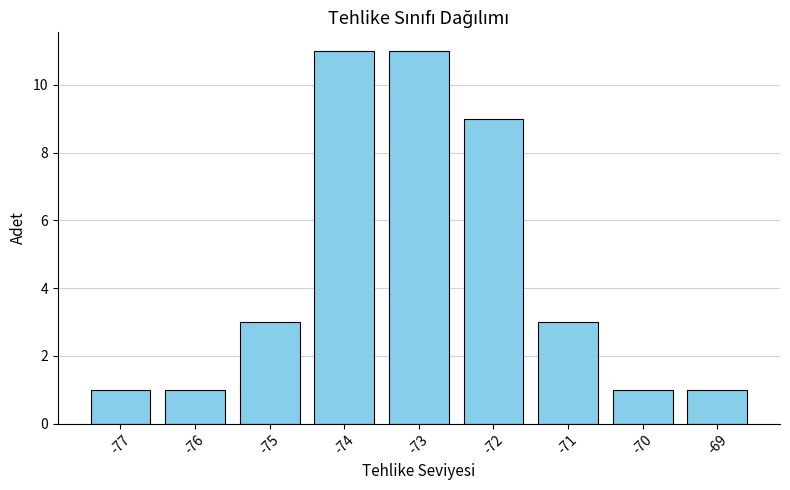

How many categories are shown in the chart?

9